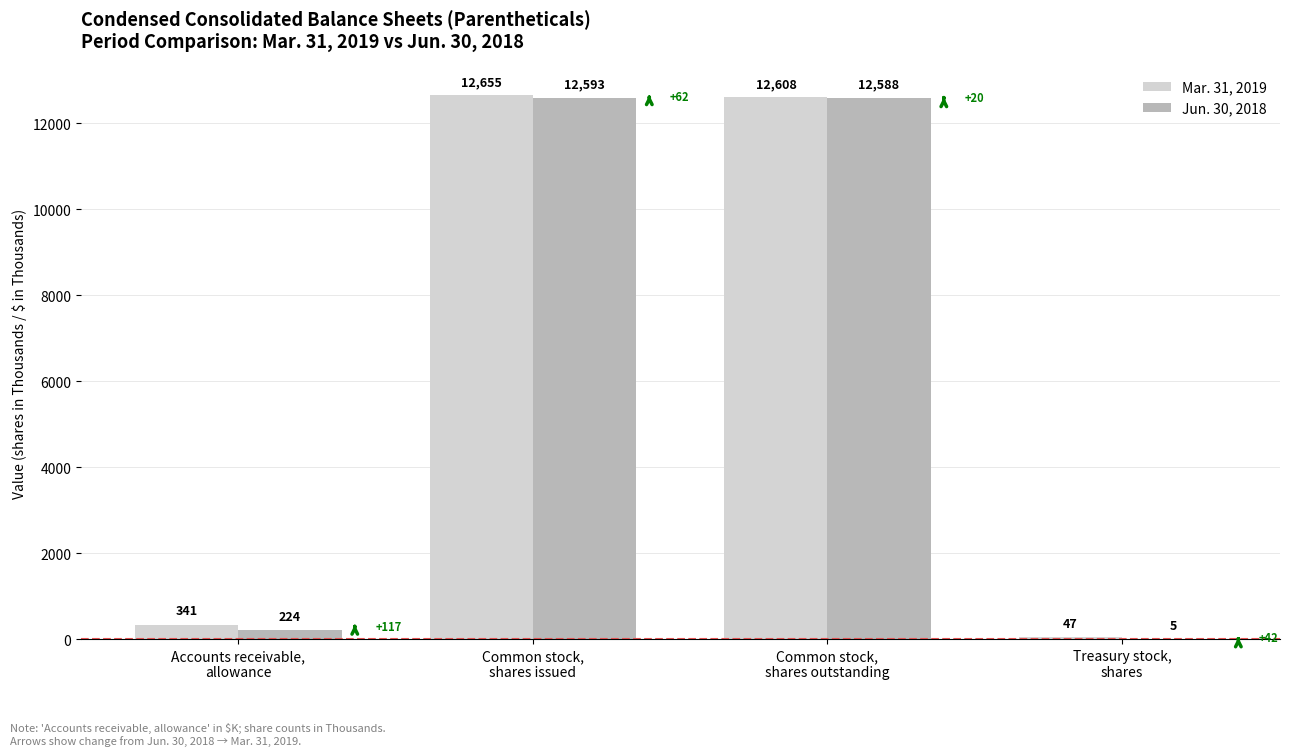

Which series has the largest total across all categories?

Mar. 31, 2019